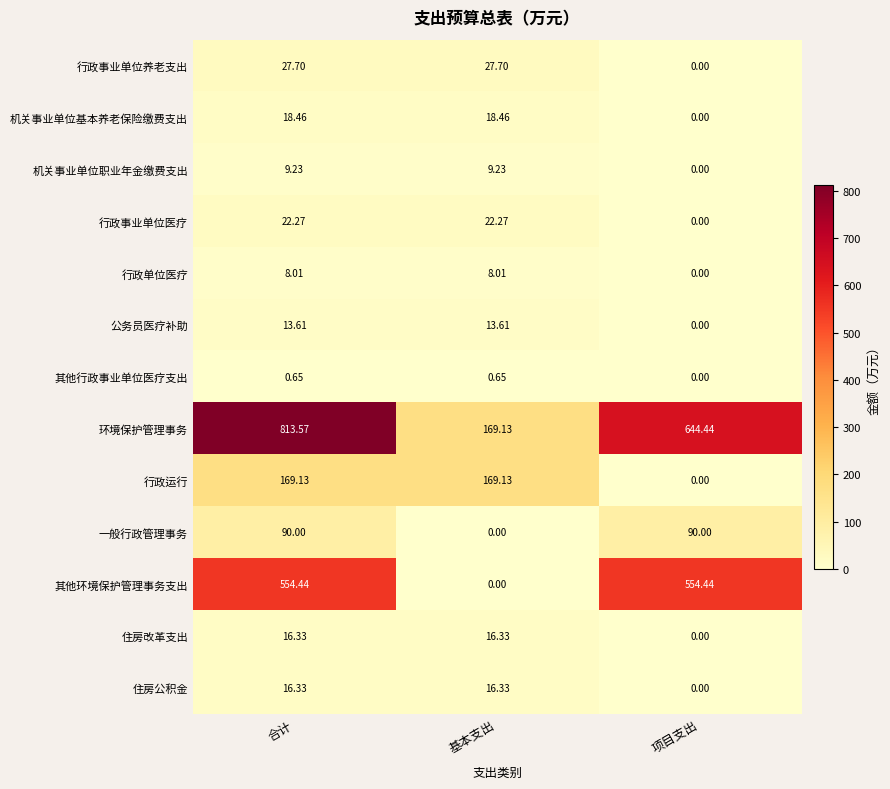

At which label is 机关事业单位职业年金缴费支出 closest to 4?

项目支出